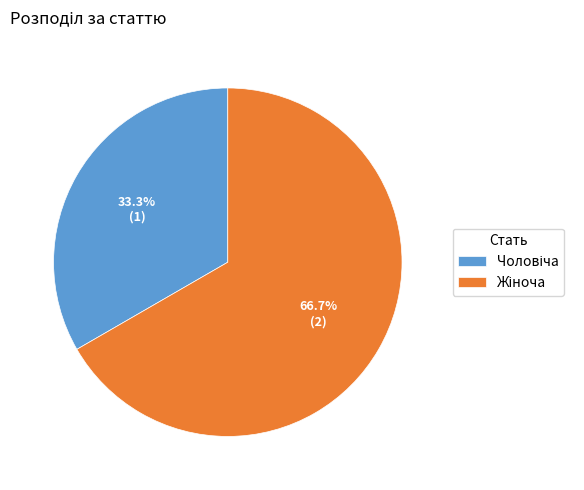

How many segments does this pie chart have?

2